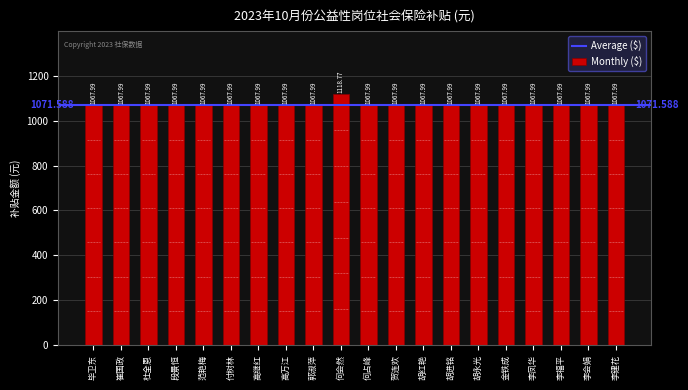

What is the label of the 2nd bar from the left?

崔国政